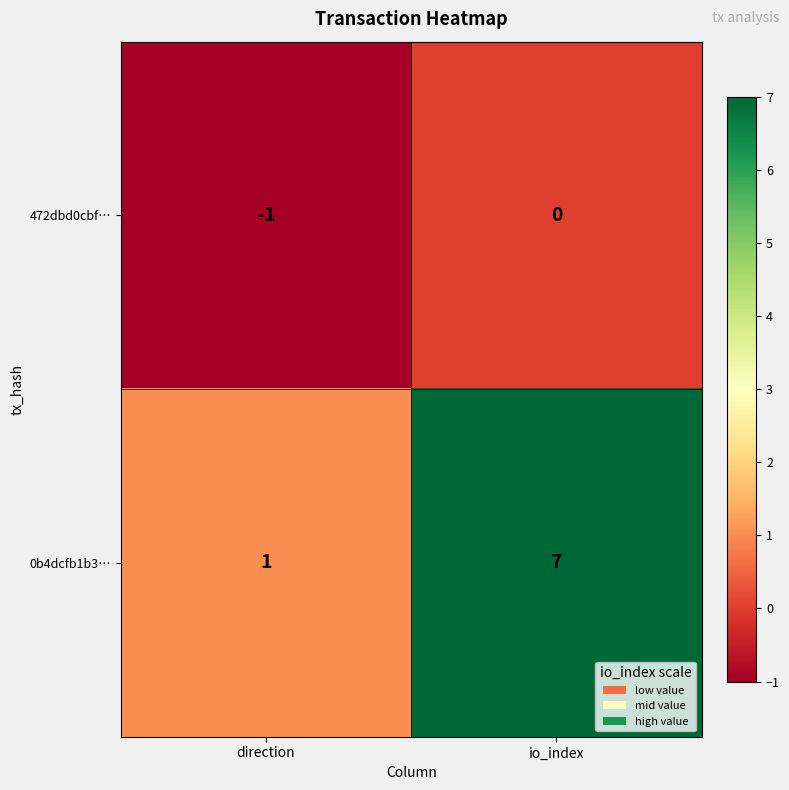

Count the number of data series in this chart.

2